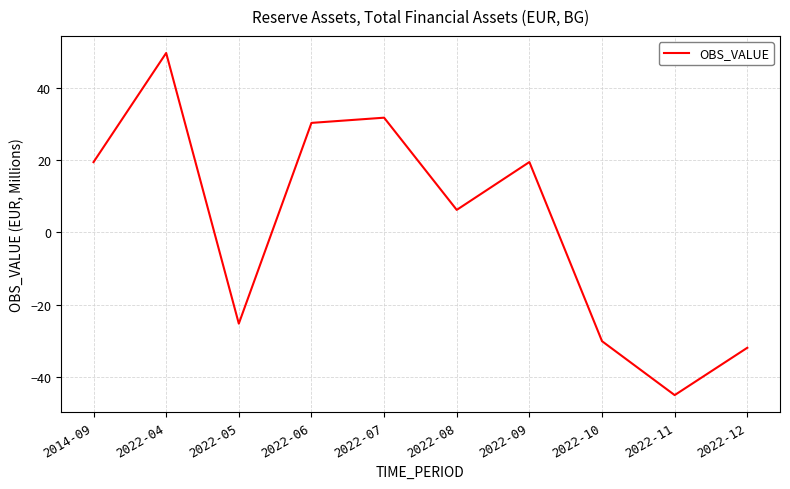

How many series are shown in this chart?

1